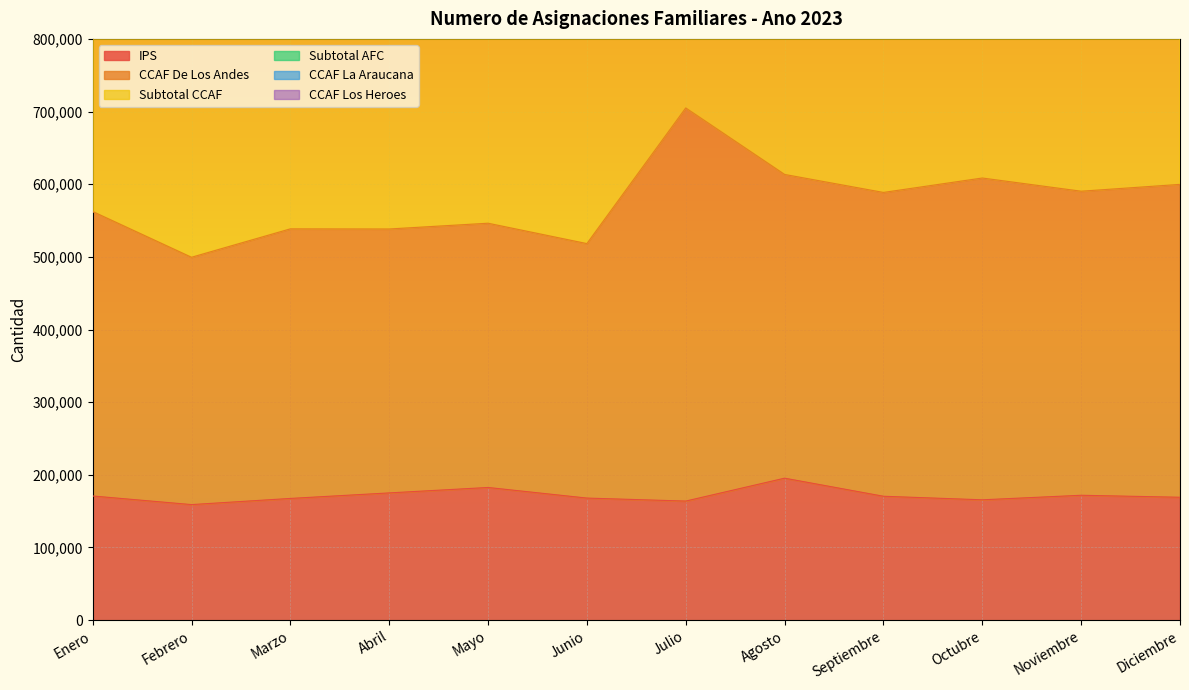

The IPS series shows 168015 at Junio. True or false?

True